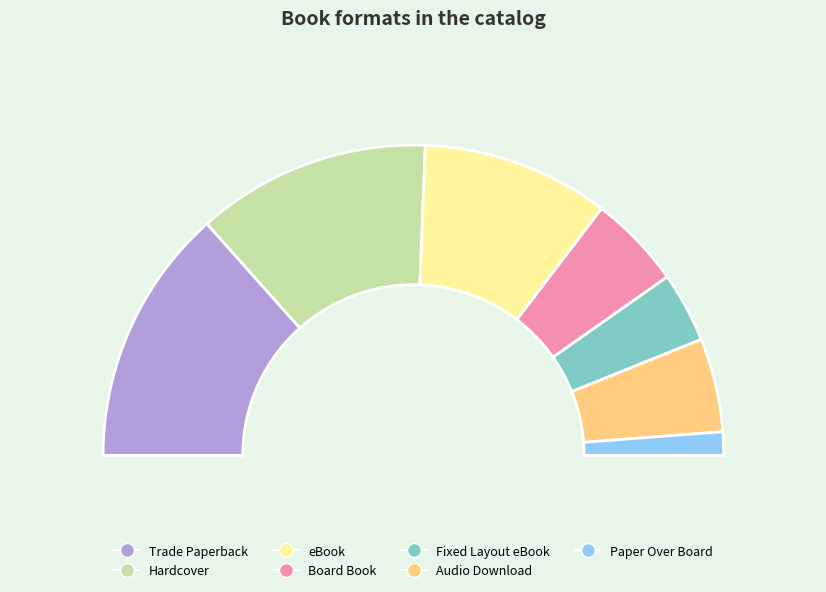

Is there a majority slice in this chart?

No